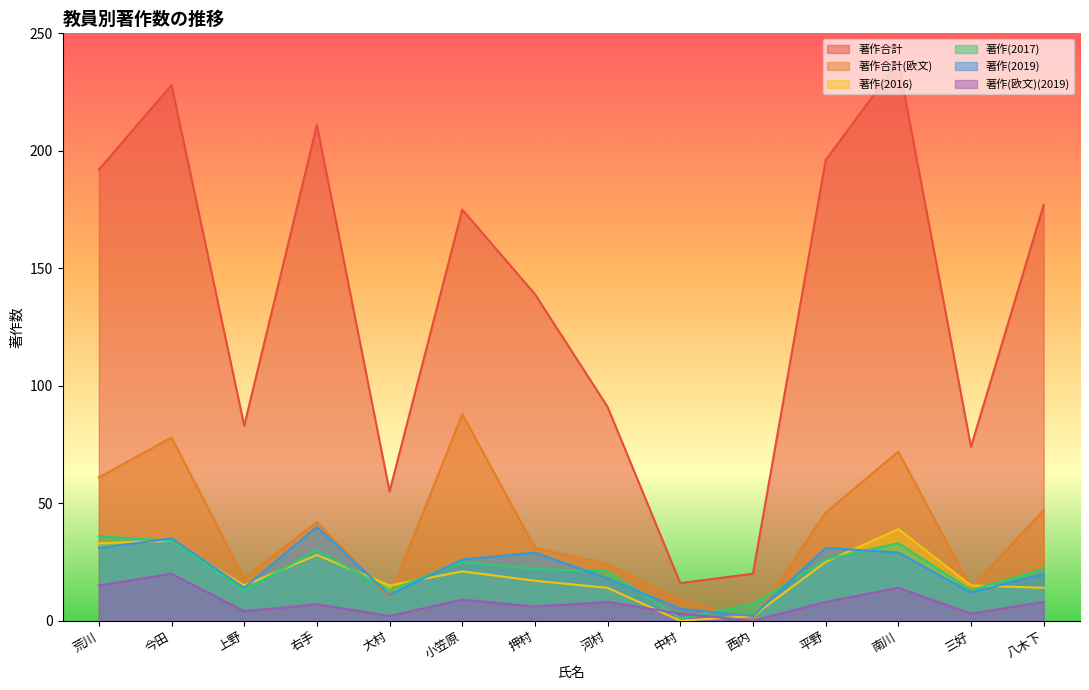

True or false: 著作(欧文)(2019) has a value of 9 at 南川.

False